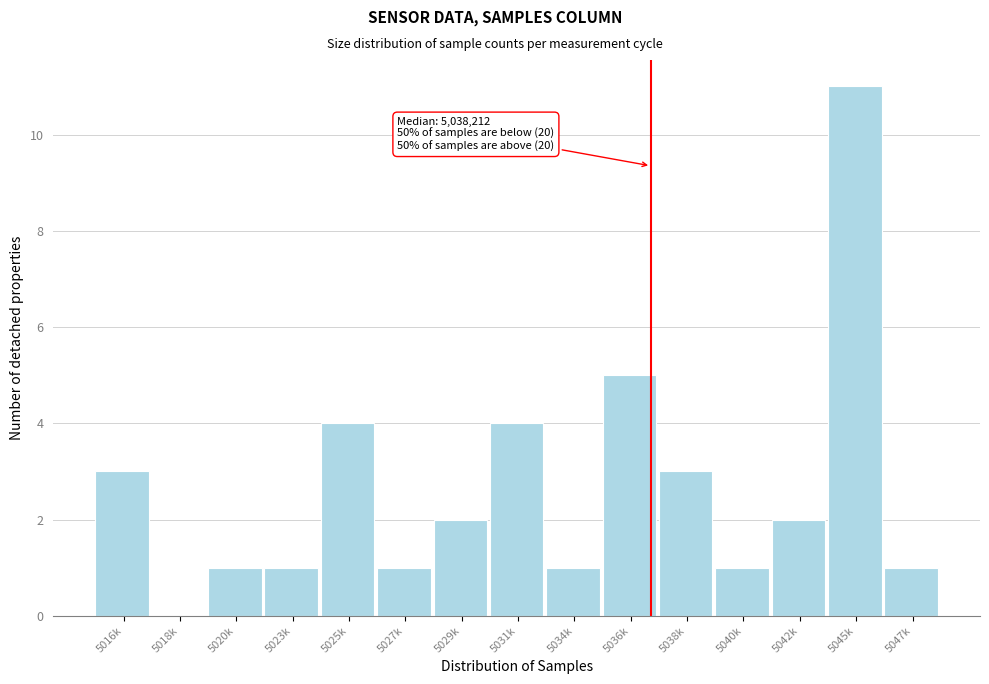

Reading left to right, what are all the values shown in this chart?

5016k=3	5018k=0	5020k=1	5023k=1	5025k=4	5027k=1	5029k=2	5031k=4	5034k=1	5036k=5	5038k=3	5040k=1	5042k=2	5045k=11	5047k=1